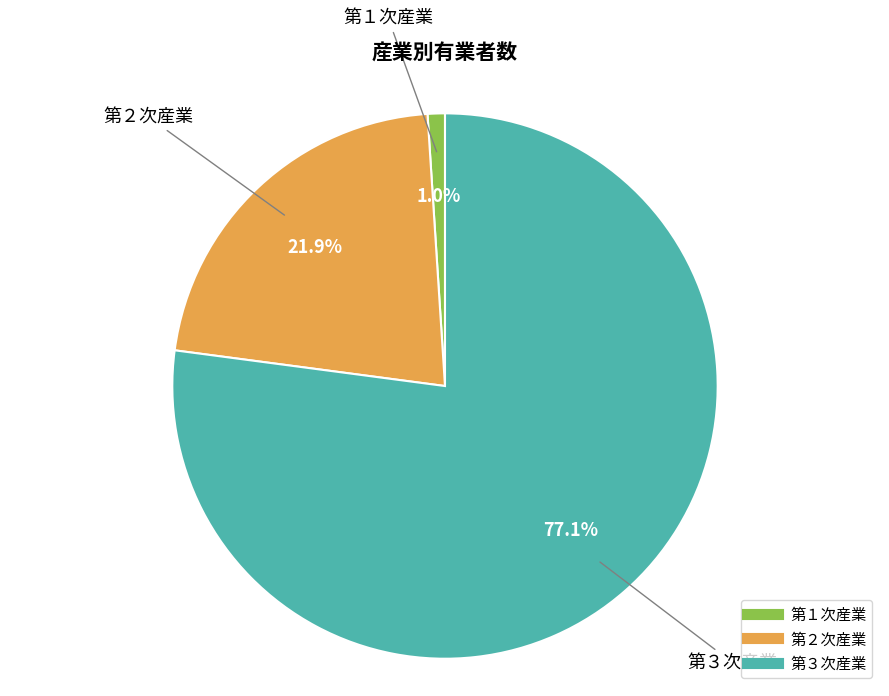

Is there a majority slice in this chart?

Yes